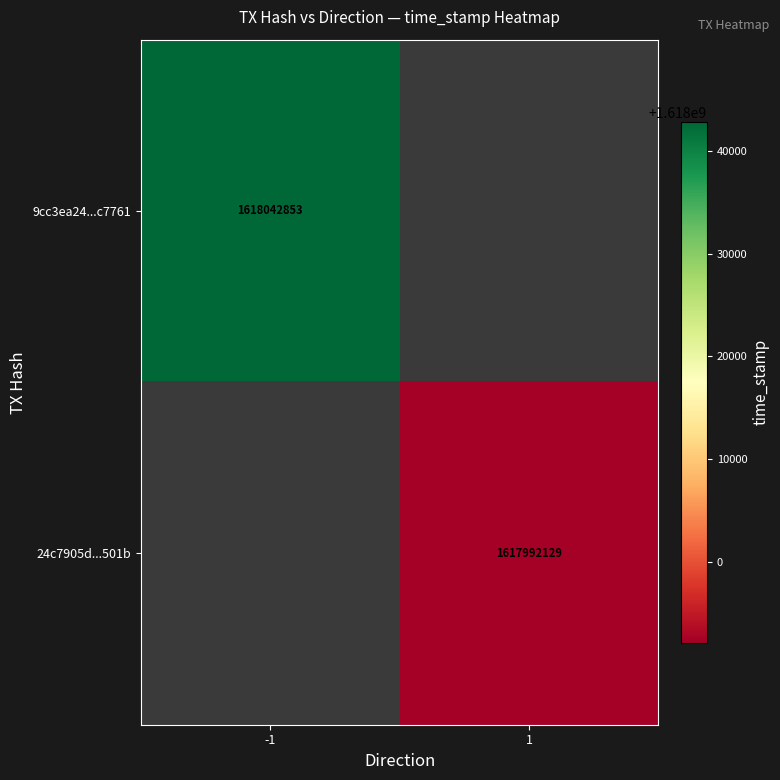

At which category does the chart reach its peak across all series?

-1